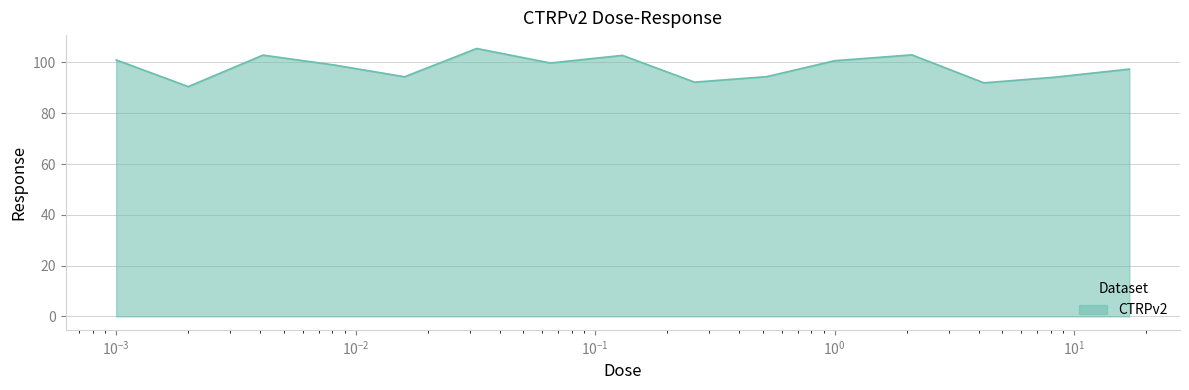

What is the average value?

98.0